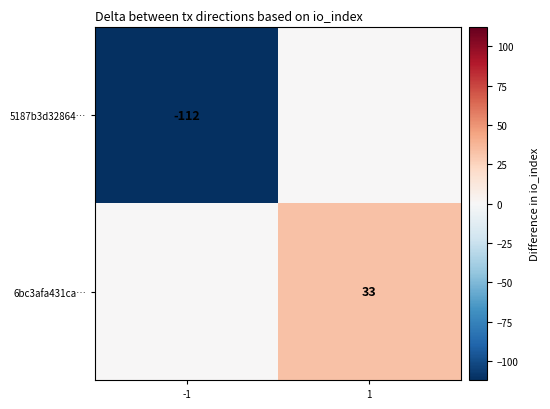

True or false: 6bc3afa431ca… has a value of 23 at 1.

False